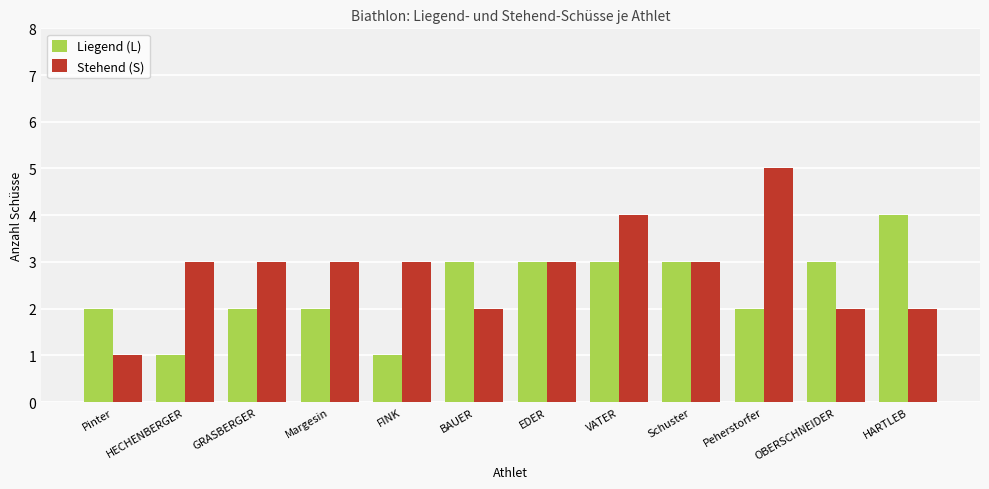

Rank the series at BAUER from lowest to highest value.

Stehend (S), Liegend (L)